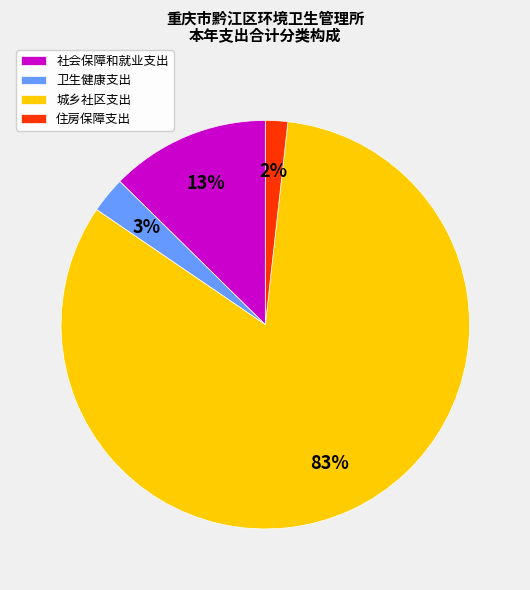

To the nearest percent, what is the average slice percentage?

25%